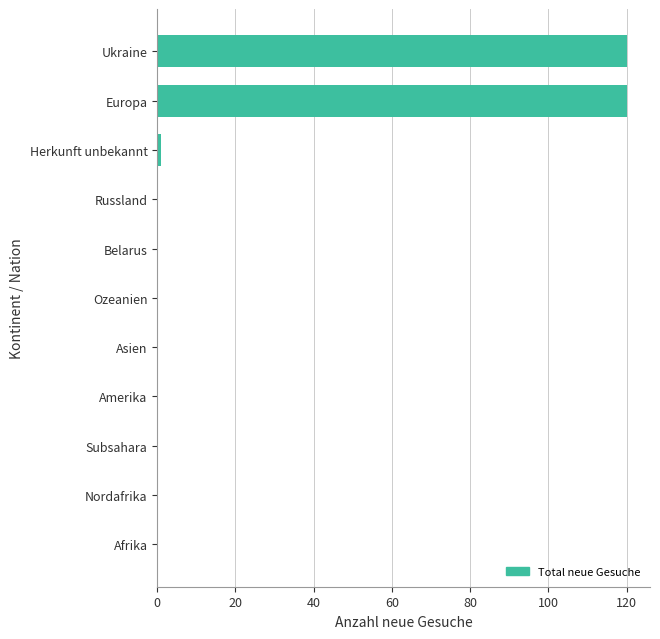

The value at Subsahara is 38. True or false?

False